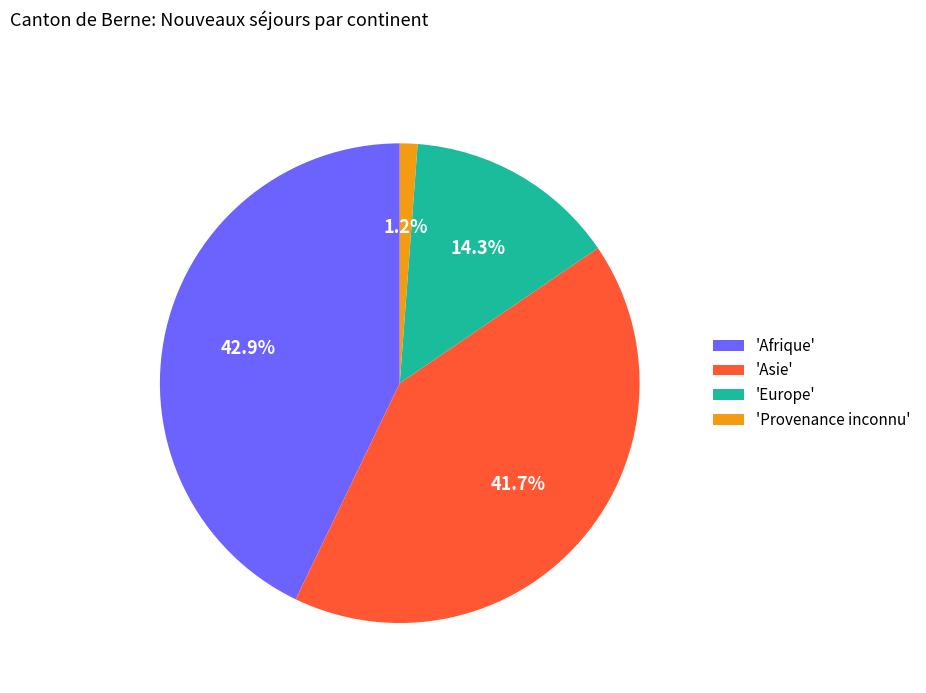

Which category has the biggest portion of the pie?

'Afrique'